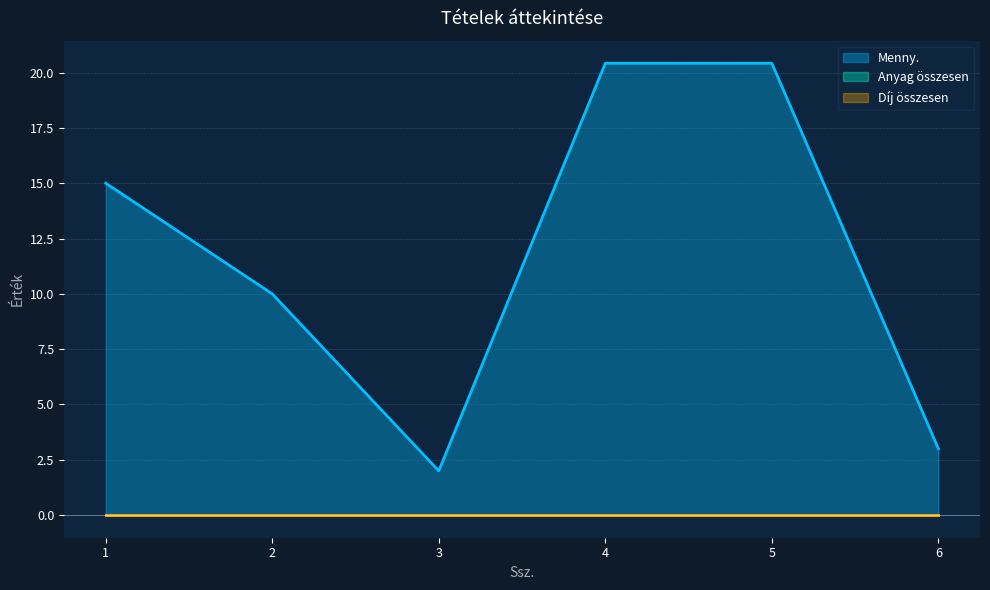

Which category has the lowest value across all series?

1